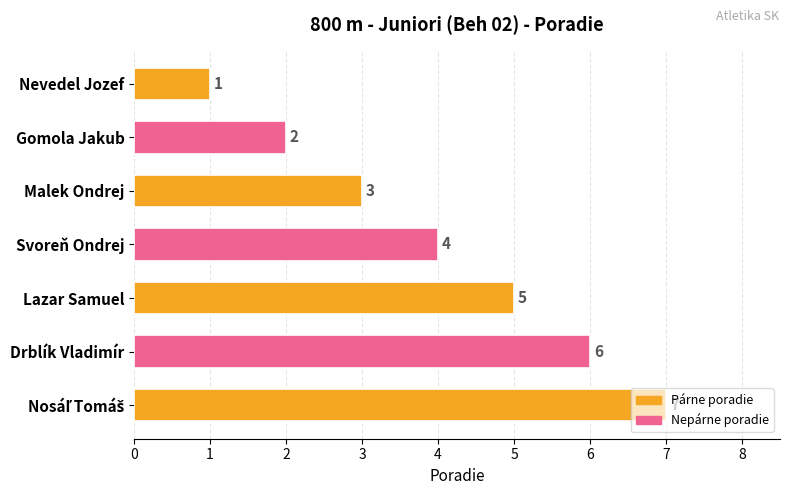

At which label is the value closest to 4?

Svoreň Ondrej